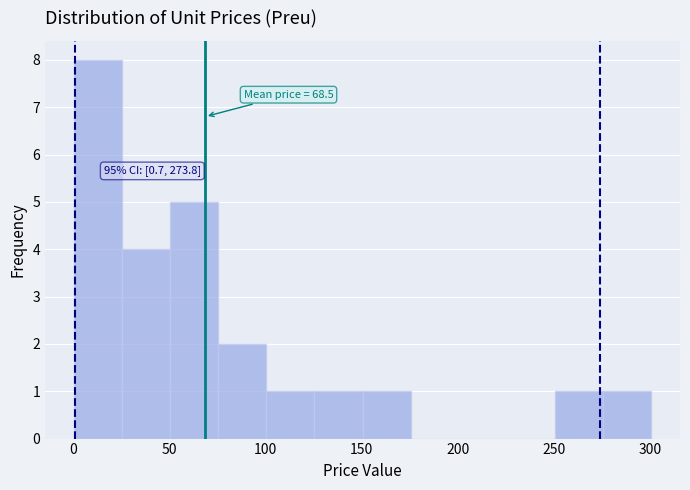

Over which range of the x-axis is the bar tallest?

0 to 25